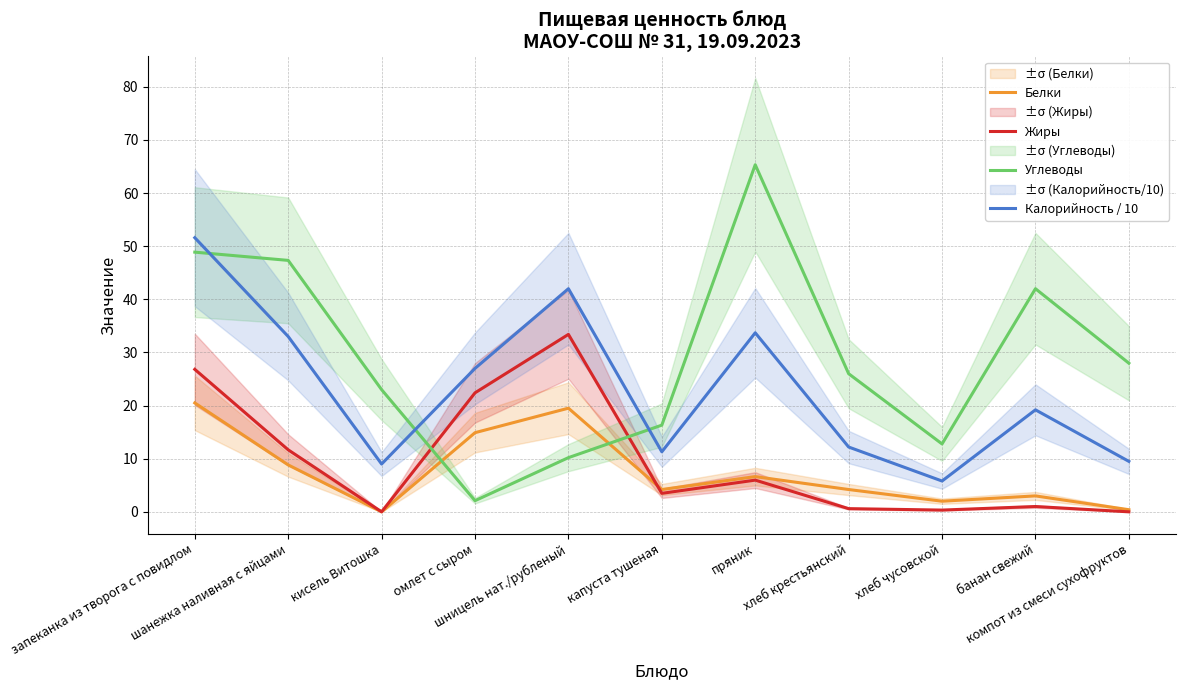

Rank the categories by Углеводы value from lowest to highest.

омлет с сыром, шницель нат./рубленый, хлеб чусовской, капуста тушеная, кисель Витошка, хлеб крестьянский, компот из смеси сухофруктов, банан свежий, шанежка наливная с яйцами, запеканка из творога с повидлом, пряник